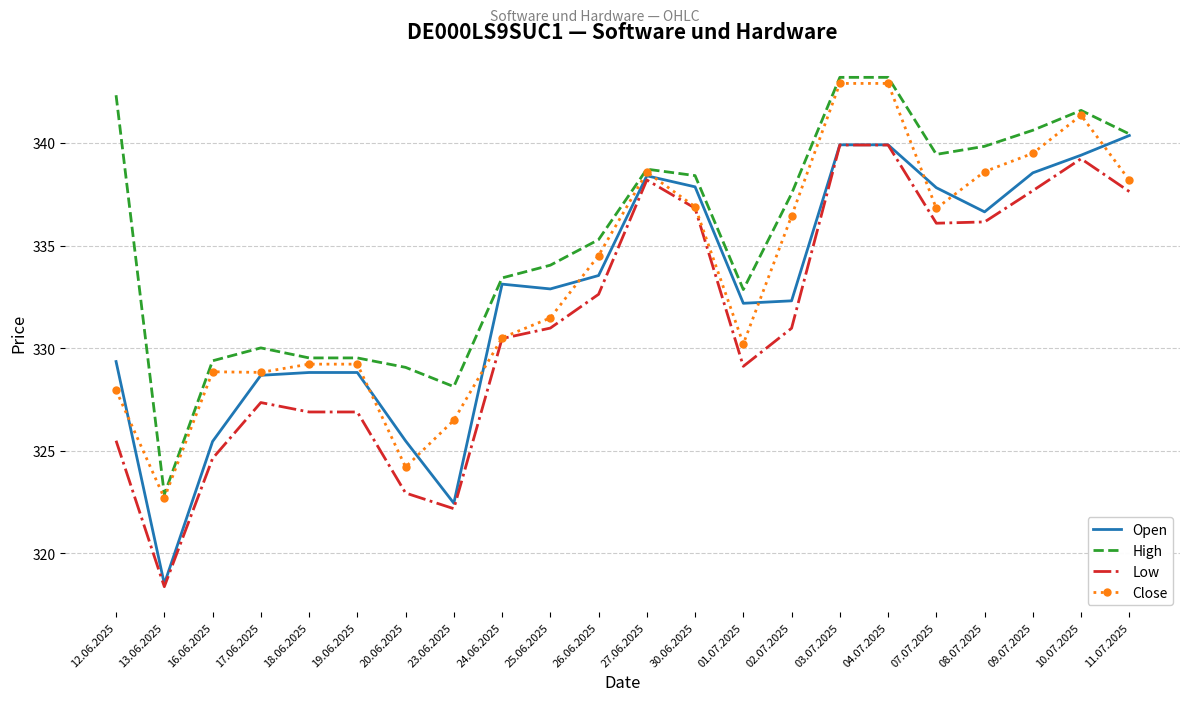

Which label corresponds to the largest value in the chart?

03.07.2025